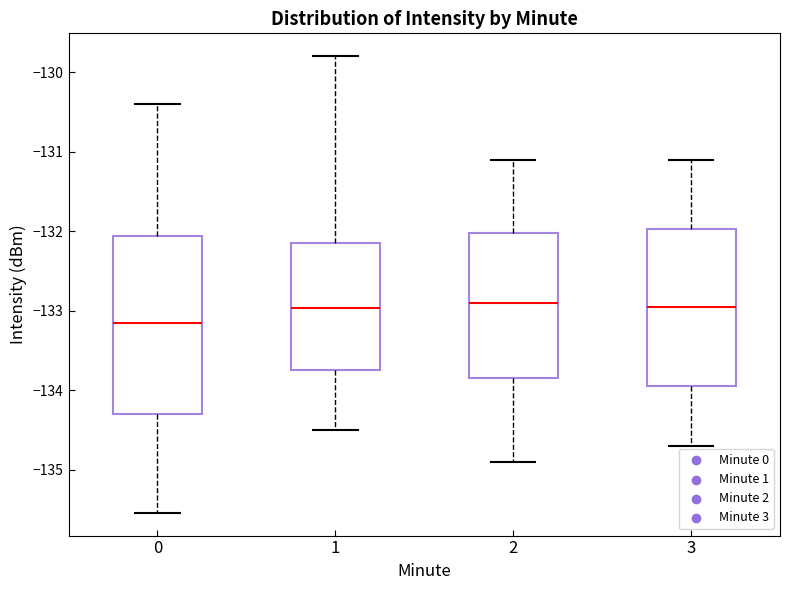

Where does the upper whisker of the box at x = 2 end on the y-axis? The values are not printed on the chart, so give them approximately, as read against the axis.

-131.1